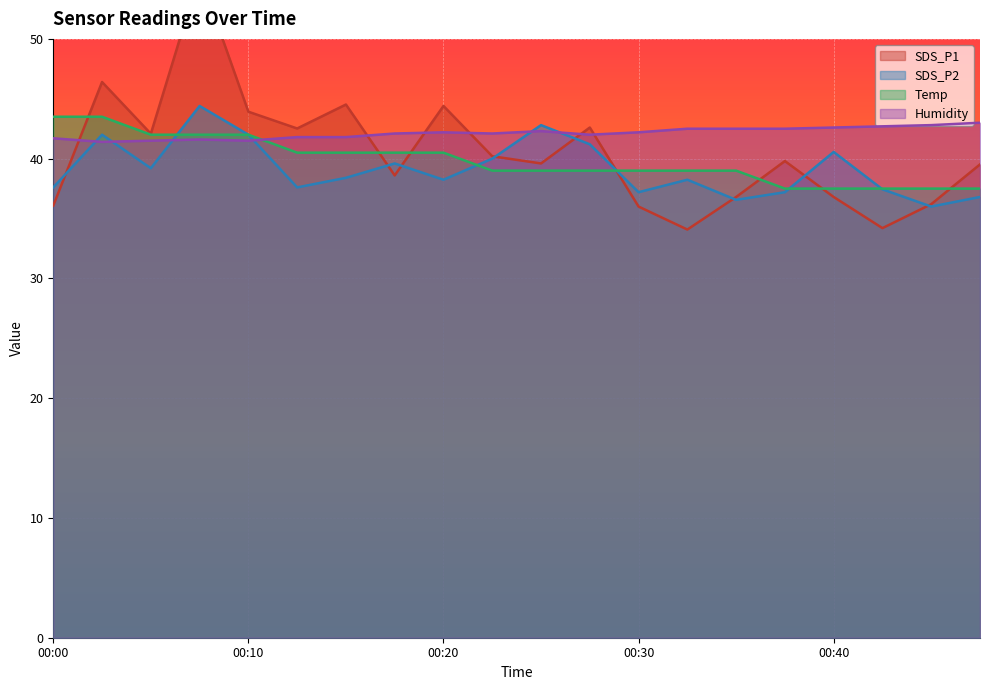

Rank the categories by Humidity value from highest to lowest.

00:47, 00:44, 00:42, 00:40, 00:32, 00:35, 00:37, 00:25, 00:20, 00:30, 00:18, 00:22, 00:27, 00:13, 00:15, 00:00, 00:08, 00:05, 00:10, 00:03